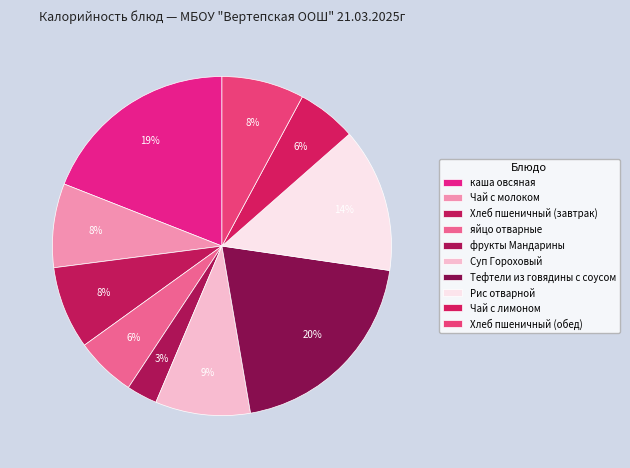

How many segments does this pie chart have?

10